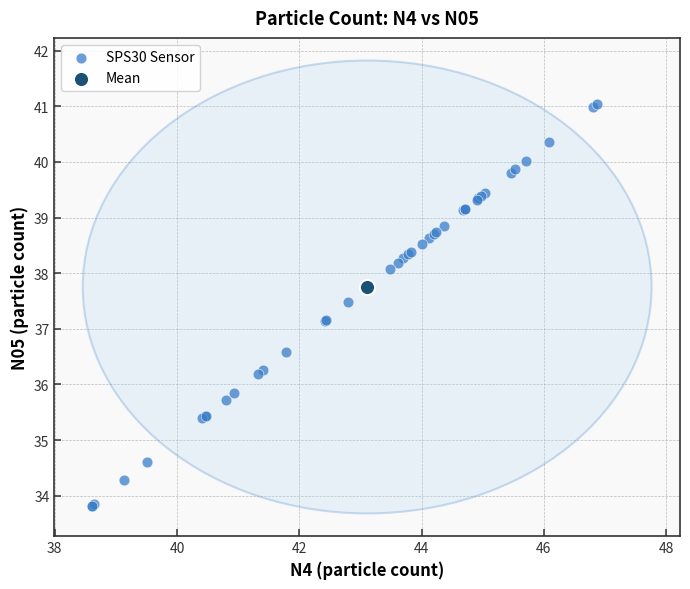

What are all the series names shown in the legend?

SPS30 Sensor, Mean